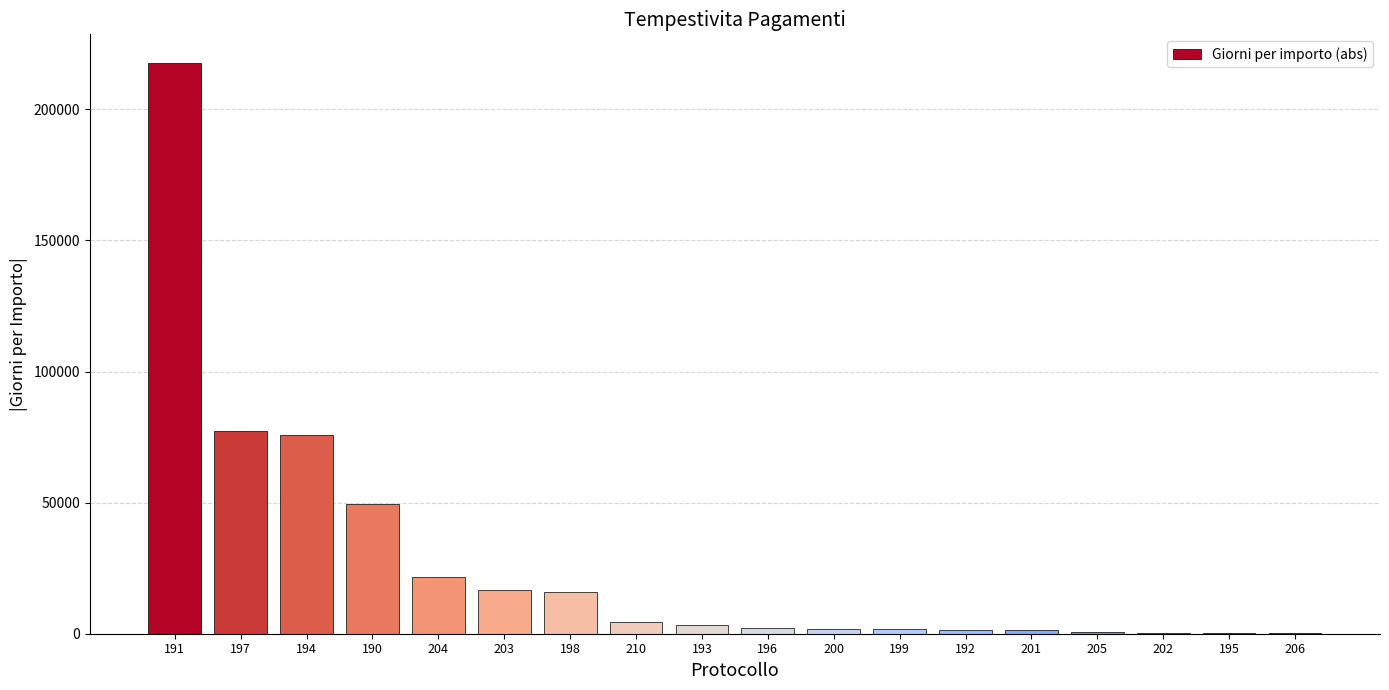

Is it true that the value at 204 is 21547.2?

True